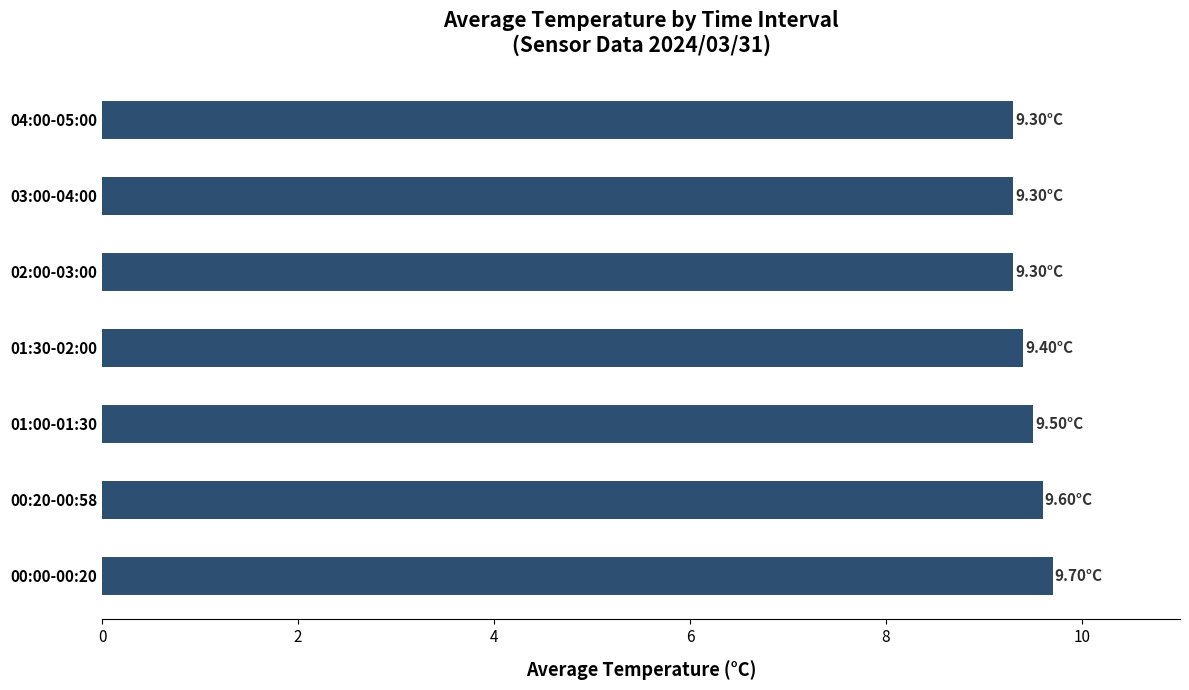

What is the average value?

9.4